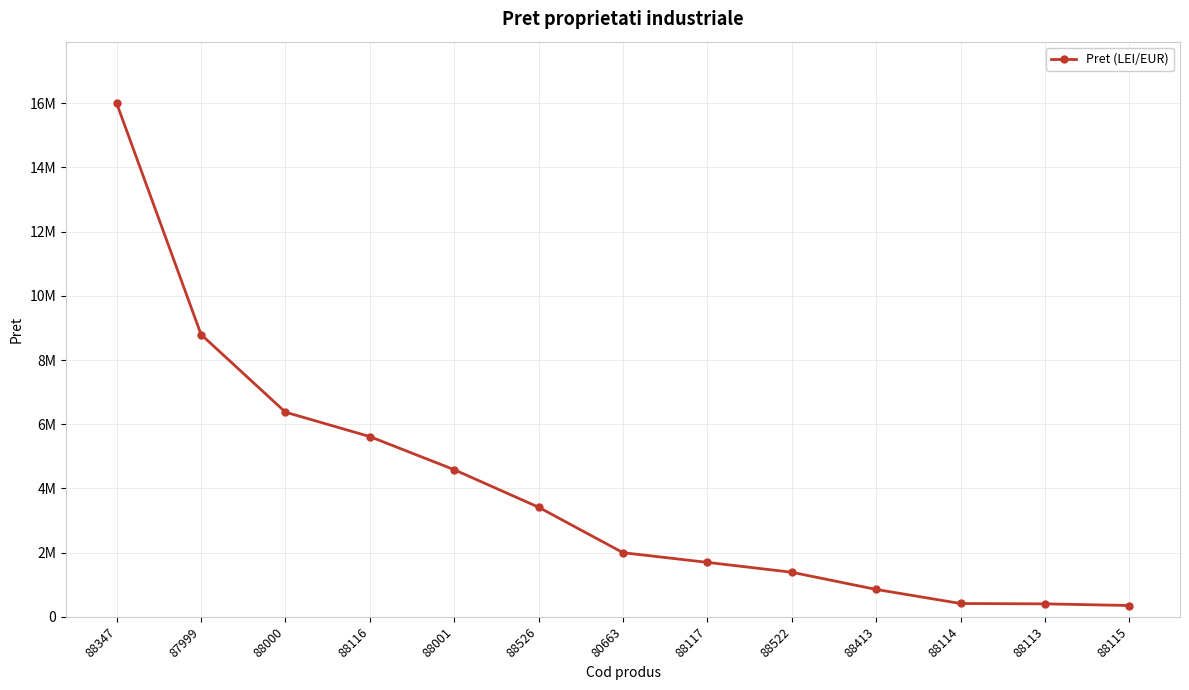

How many lines are shown in the chart?

1